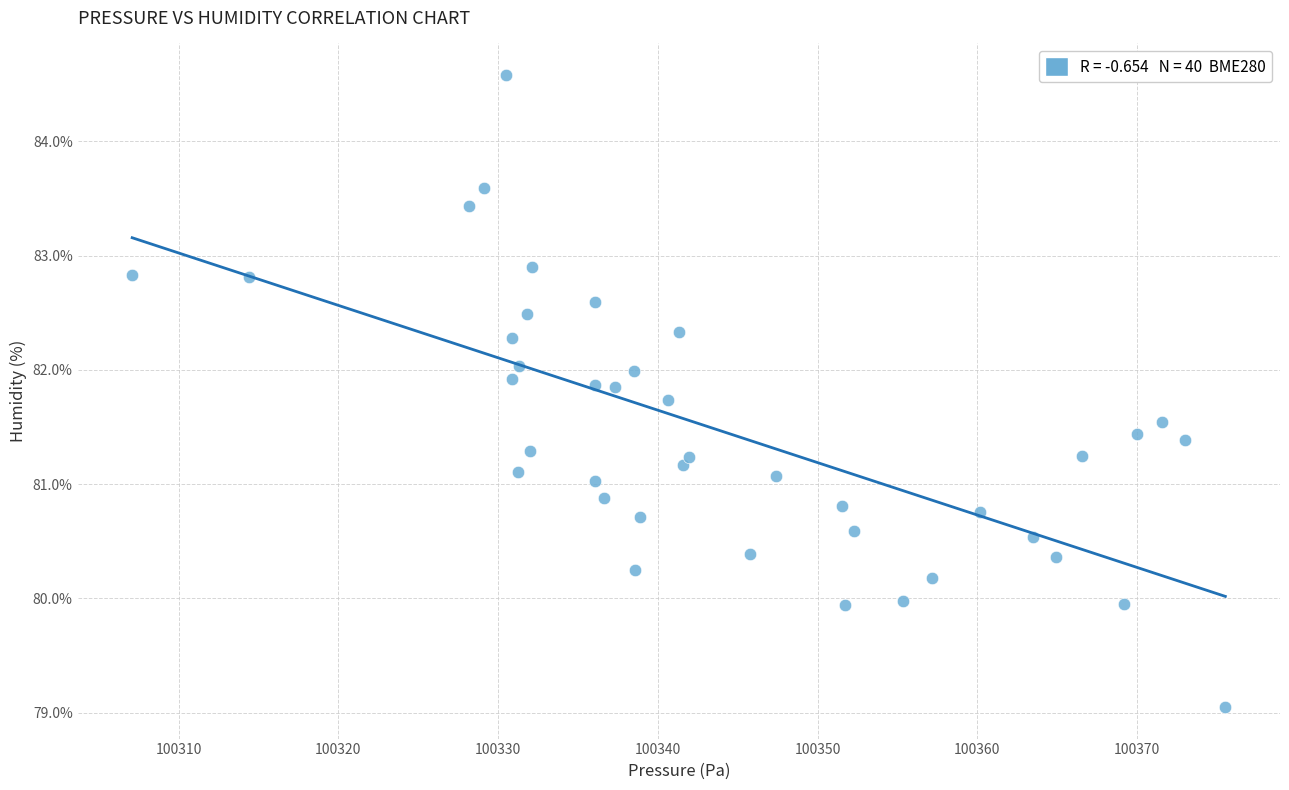

What is the range of X values (max minus min)?

68.4